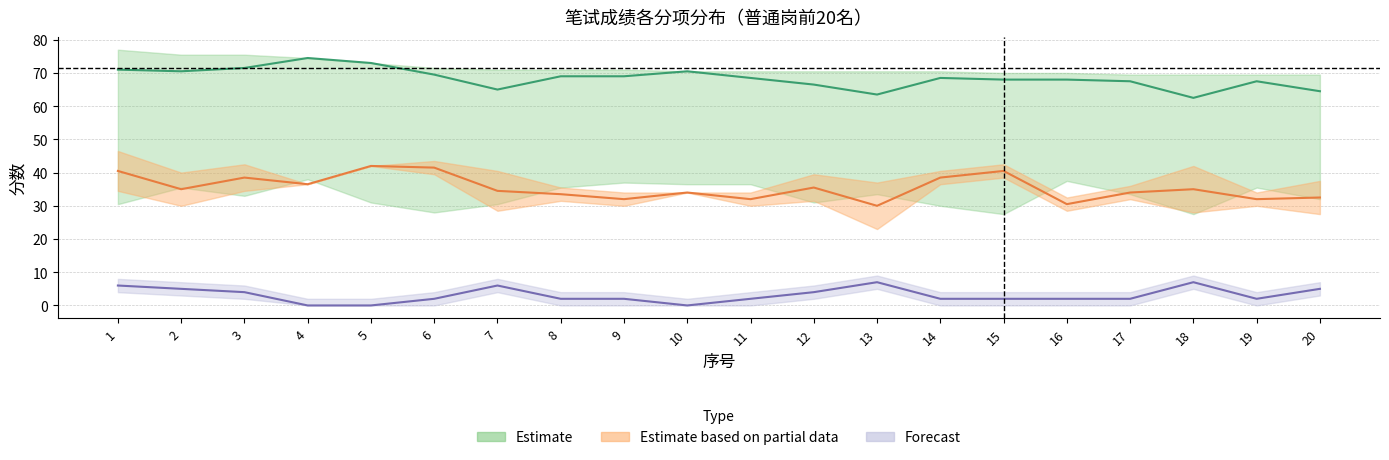

How many lines are shown in the chart?

3